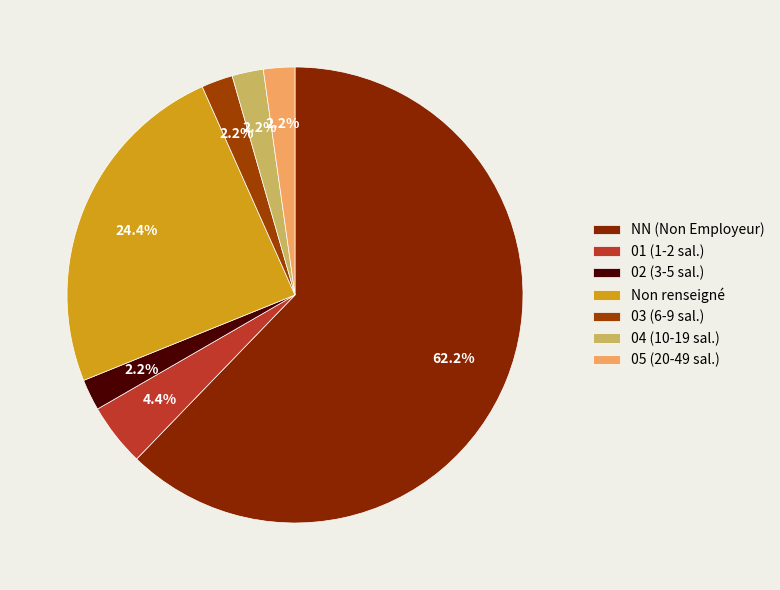

How many slices are in this pie chart?

7